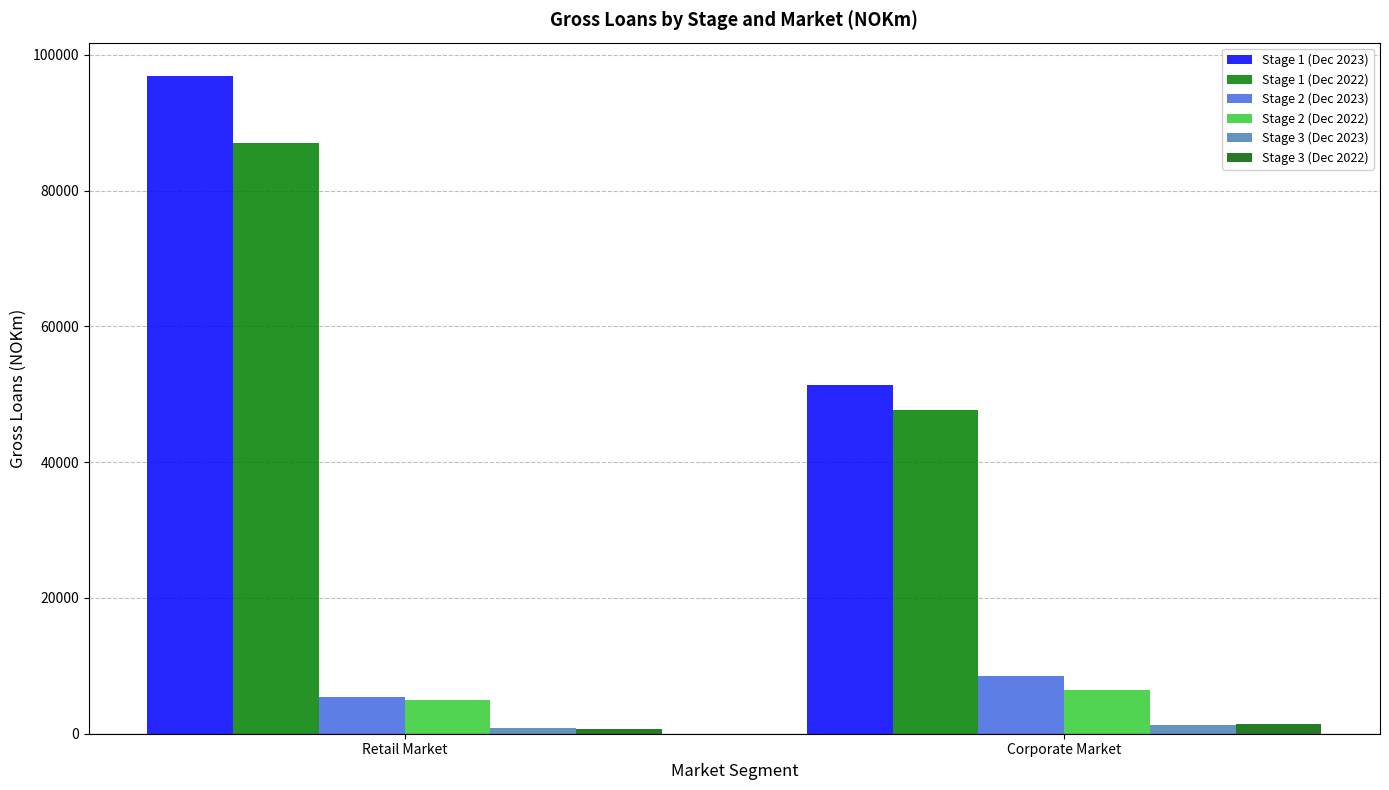

Is the value of Stage 3 (Dec 2023) at Corporate Market greater than the value of Stage 1 (Dec 2022) at Corporate Market?

No